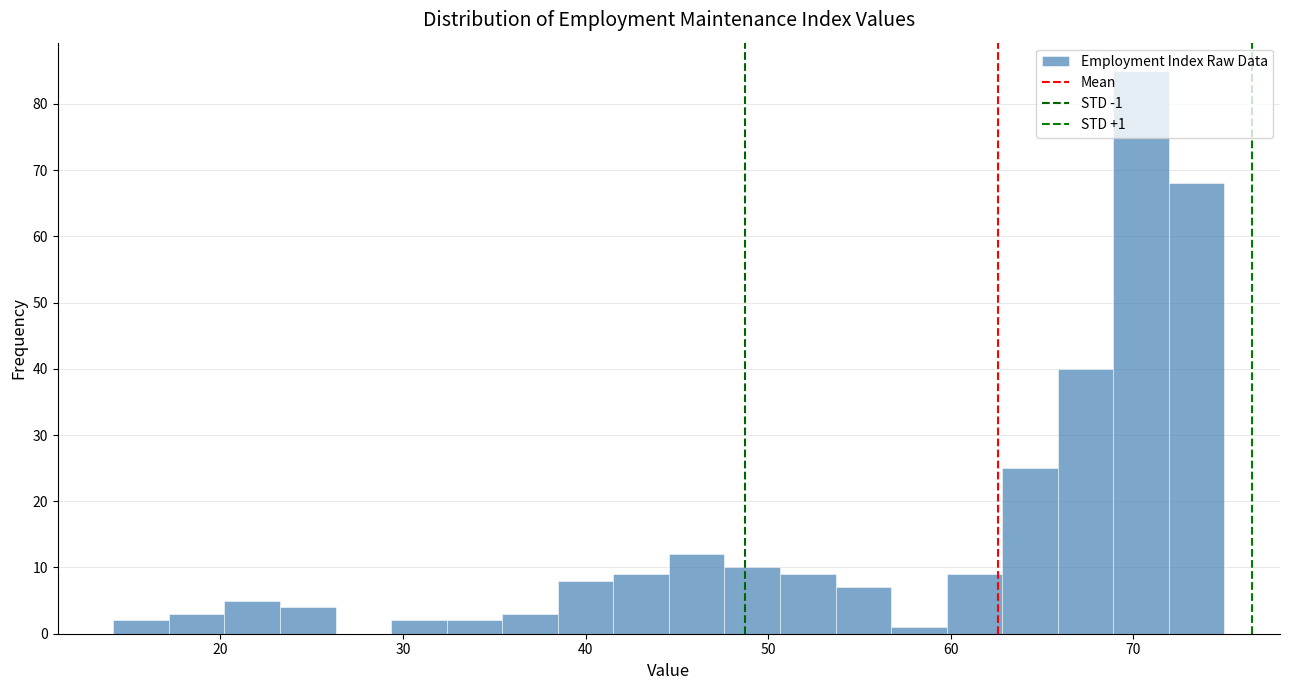

Read against the x-axis, roughly where is the centre of the tallest bar?

70